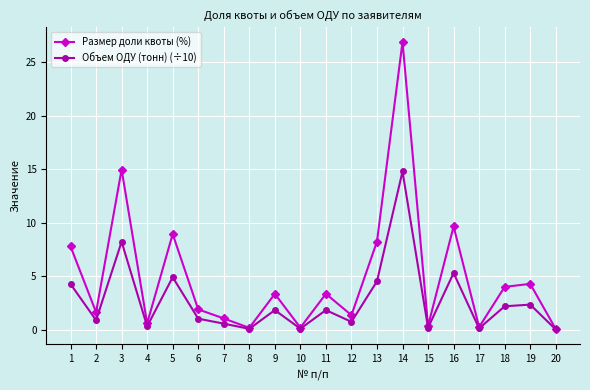

What are all the series names shown in the legend?

Размер доли квоты (%), Объем ОДУ (тонн) (÷10)